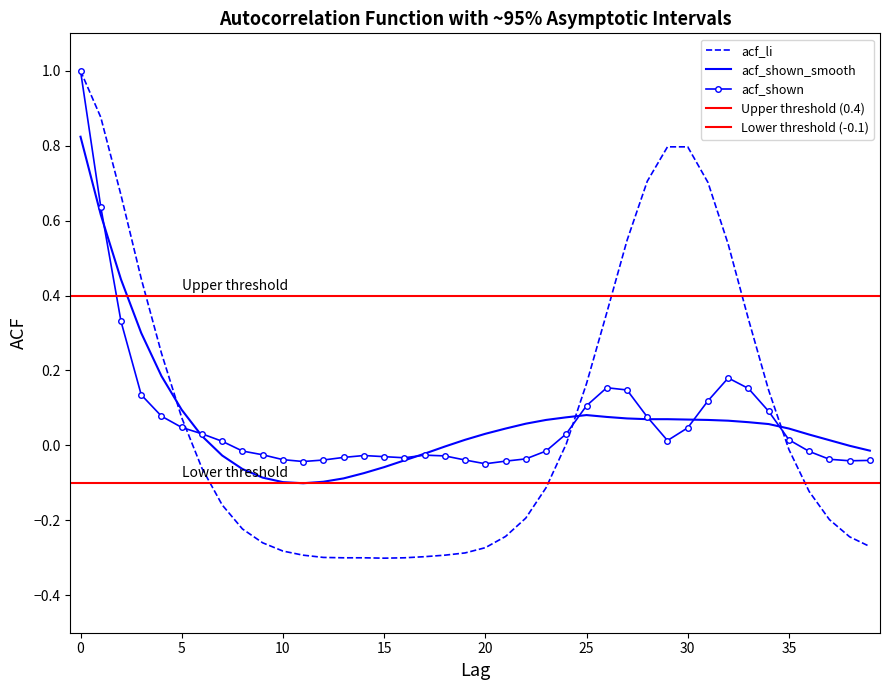

Is it true that acf_shown equals 0.0 at 35?

False